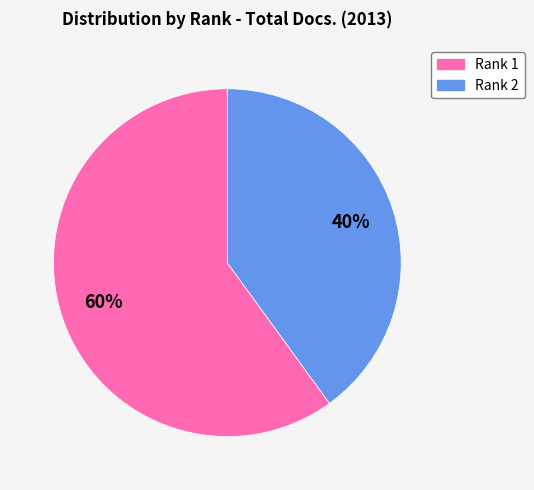

True or false: Rank 1 accounts for 60% of the total.

True